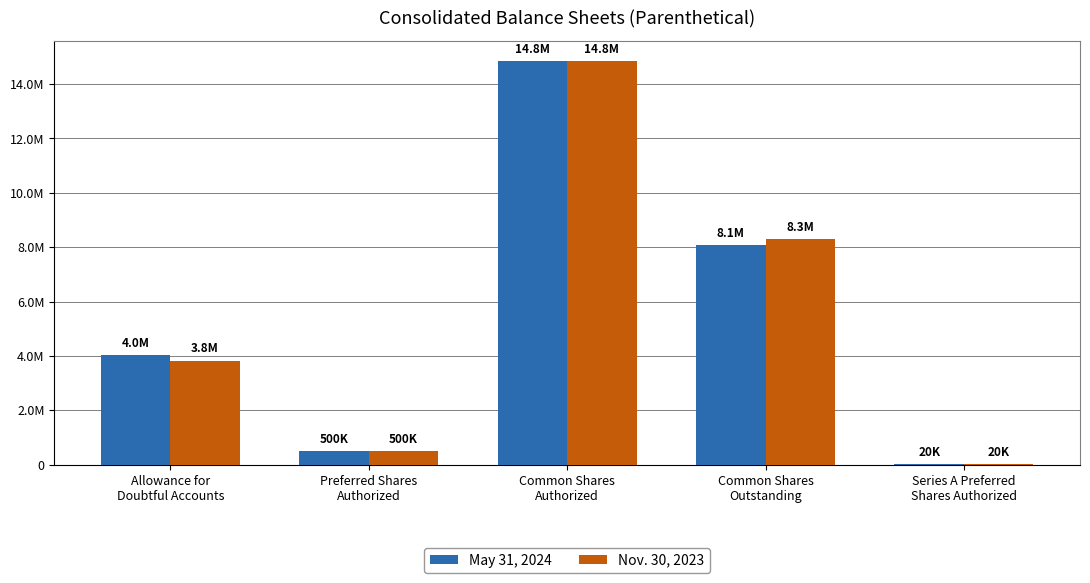

What is the value of the May 31, 2024 bar at the 3rd from the left?

14849246